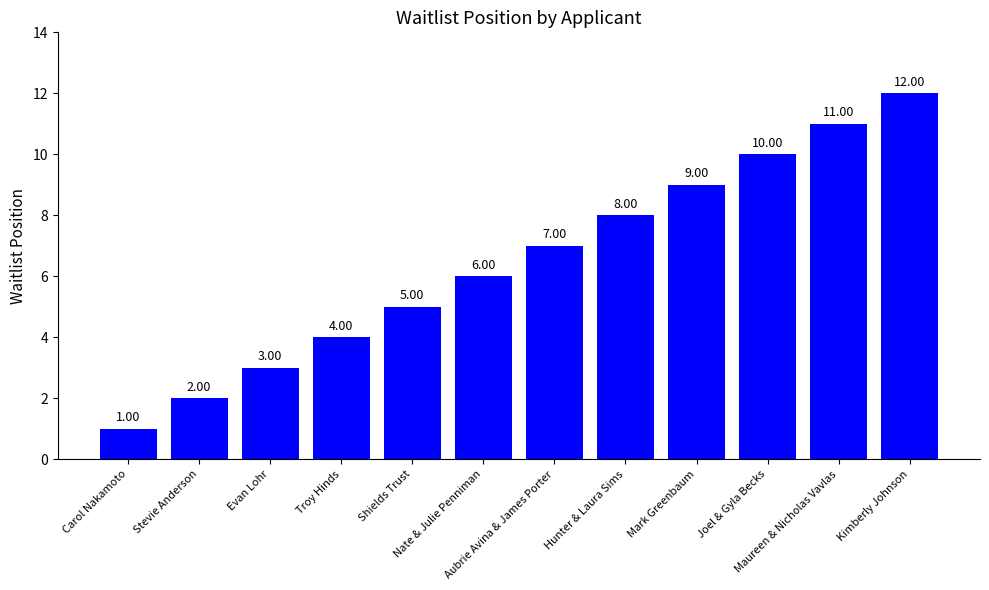

Where is the data nearest to the value 6?

Nate & Julie Penniman